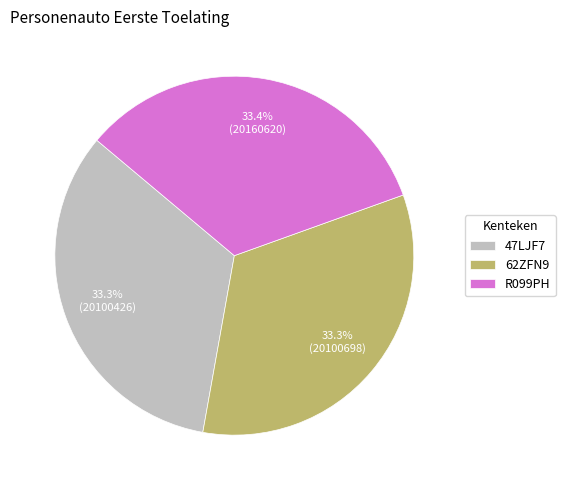

To the nearest percent, what percentage of the pie is 62ZFN9?

33%